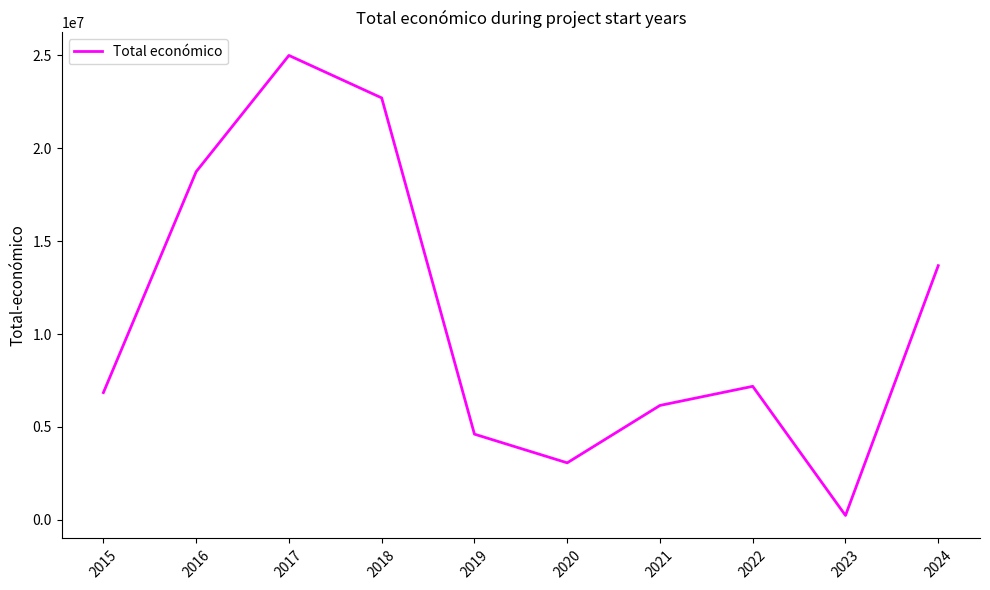

What is the smallest value displayed?

237042